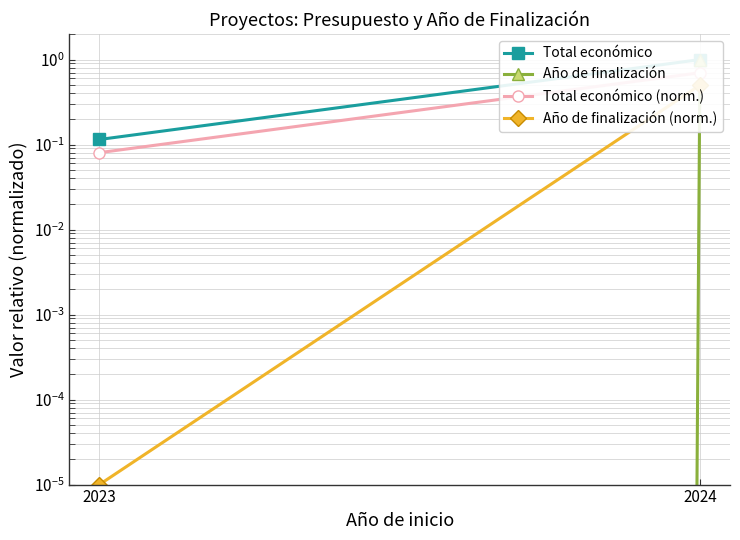

What is the greatest value displayed?

1.0